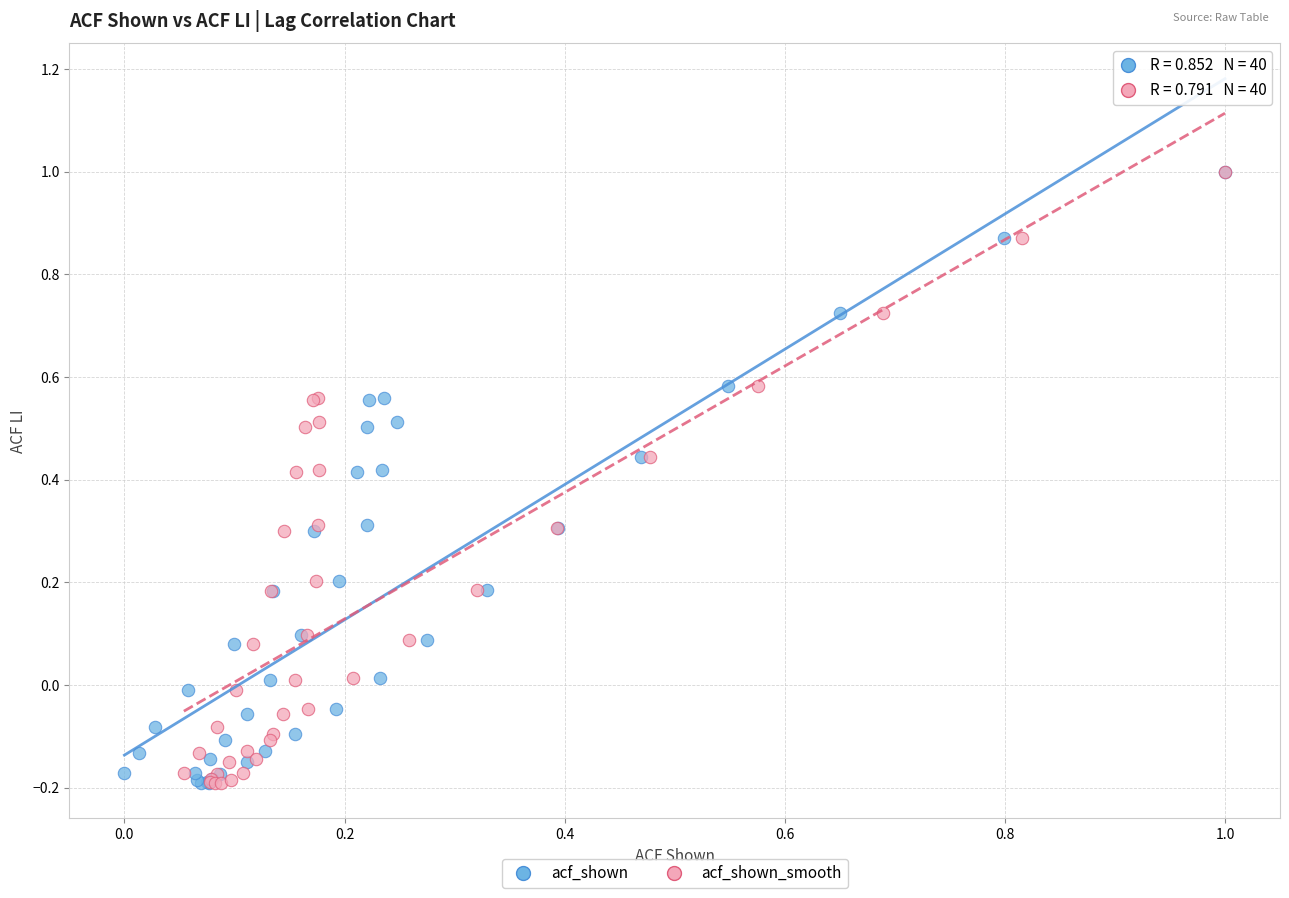

What are all the series names shown in the legend?

acf_shown, acf_shown_smooth